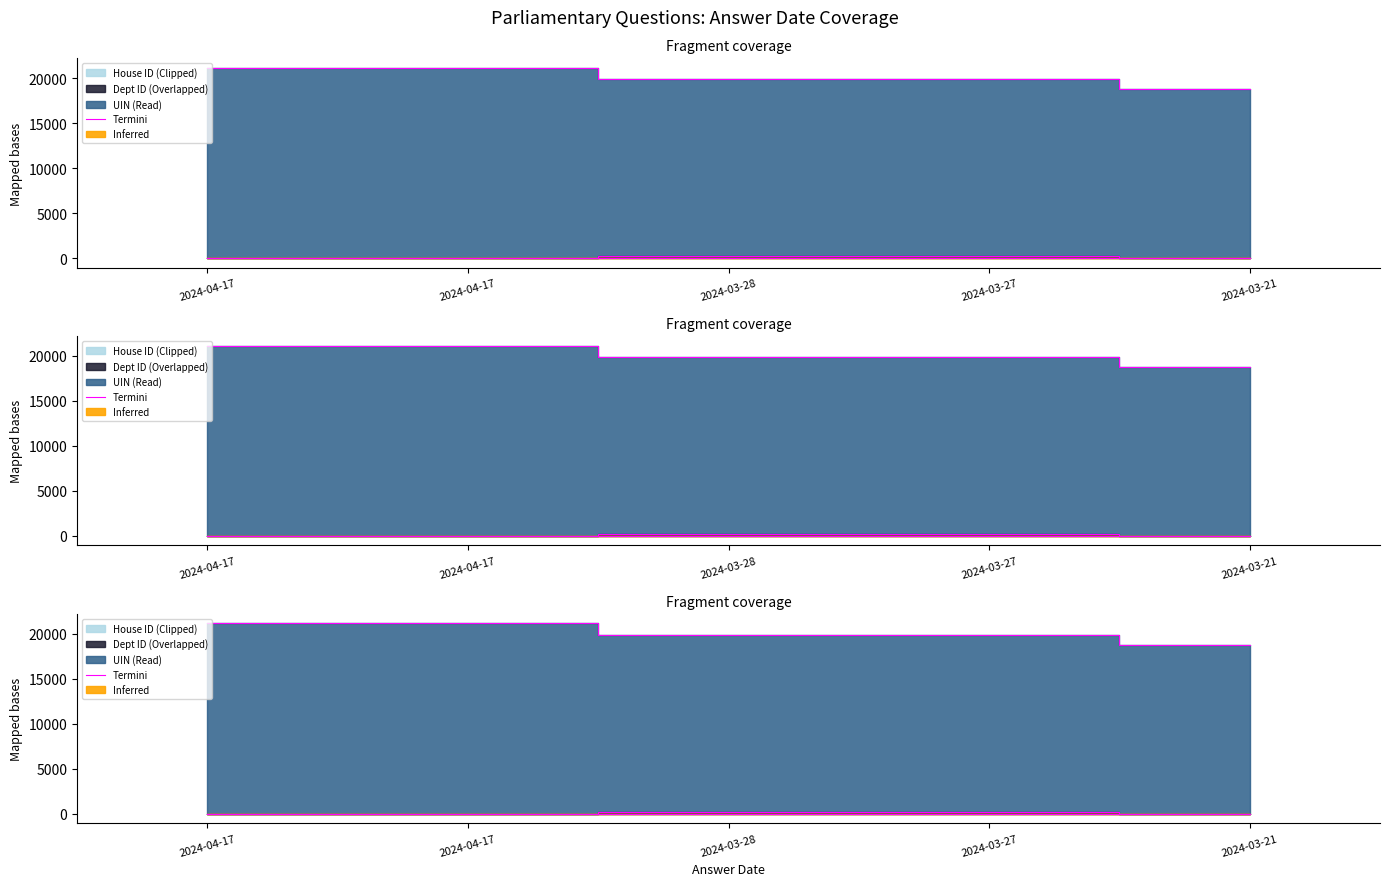

How many data points are less than 19843?

2